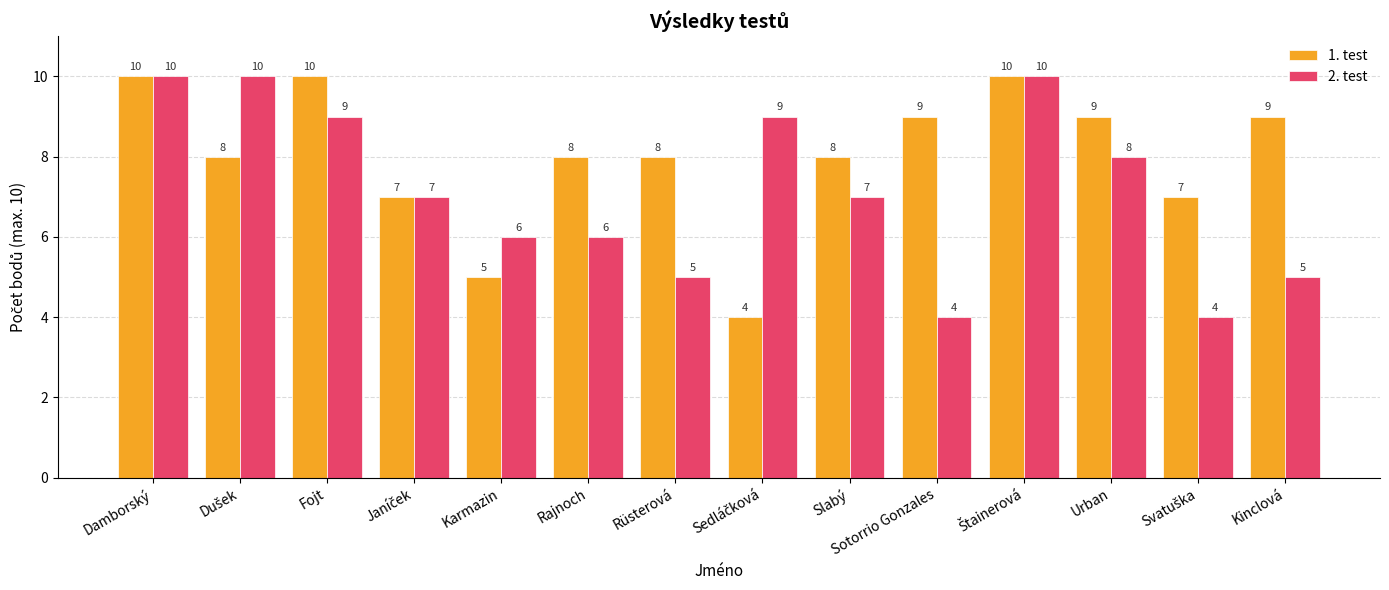

At which label does 2. test first exceed 7?

Damborský